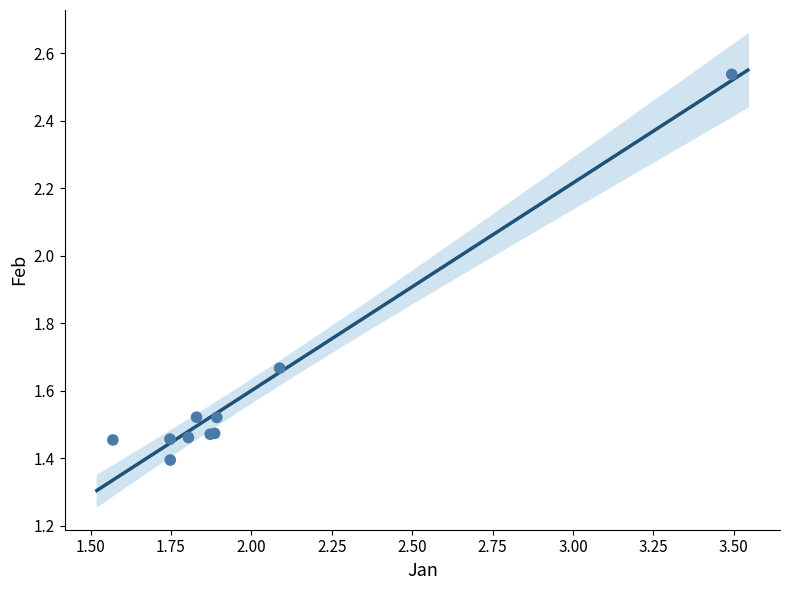

What Y value in the scatter plot is closest to 1?

1.4